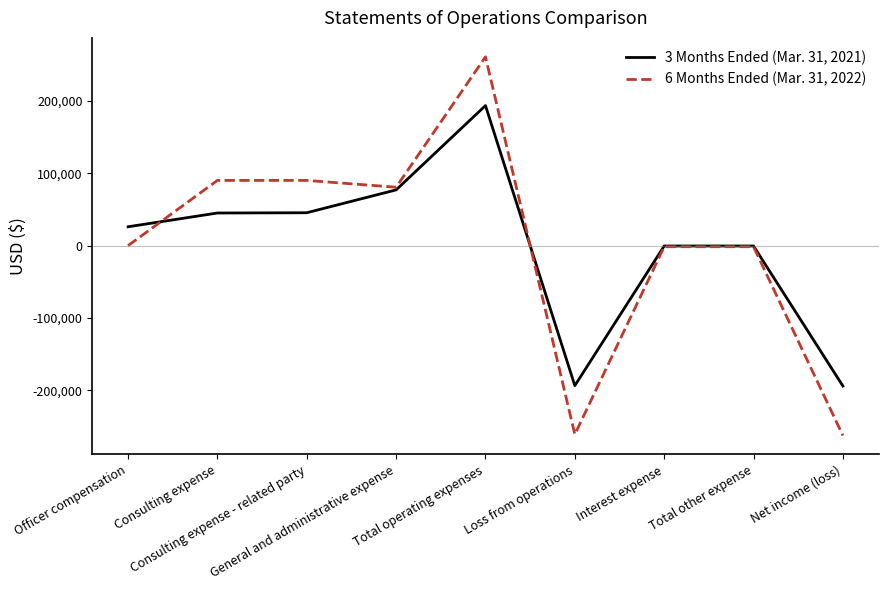

Which series has the largest range (max minus min)?

6 Months Ended (Mar. 31, 2022)